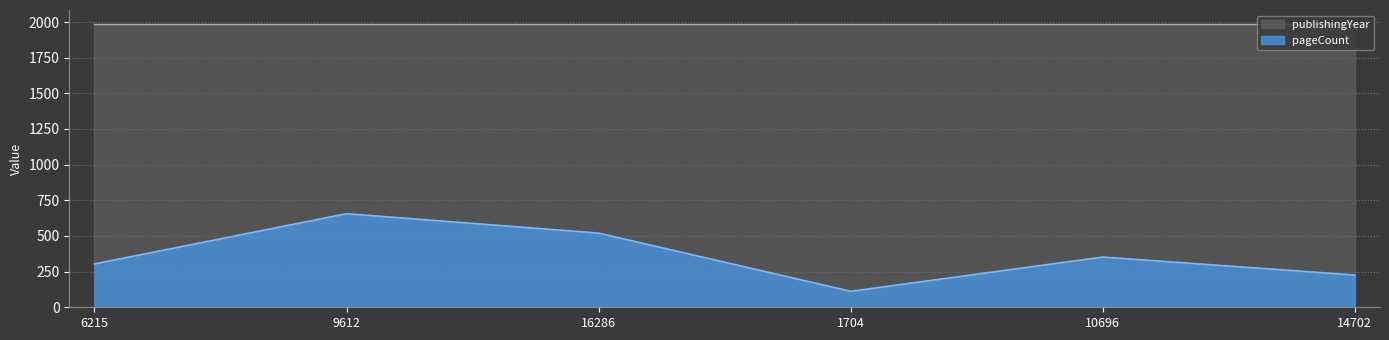

How many interior local peaks (higher than both neighbors) does the data have?

2